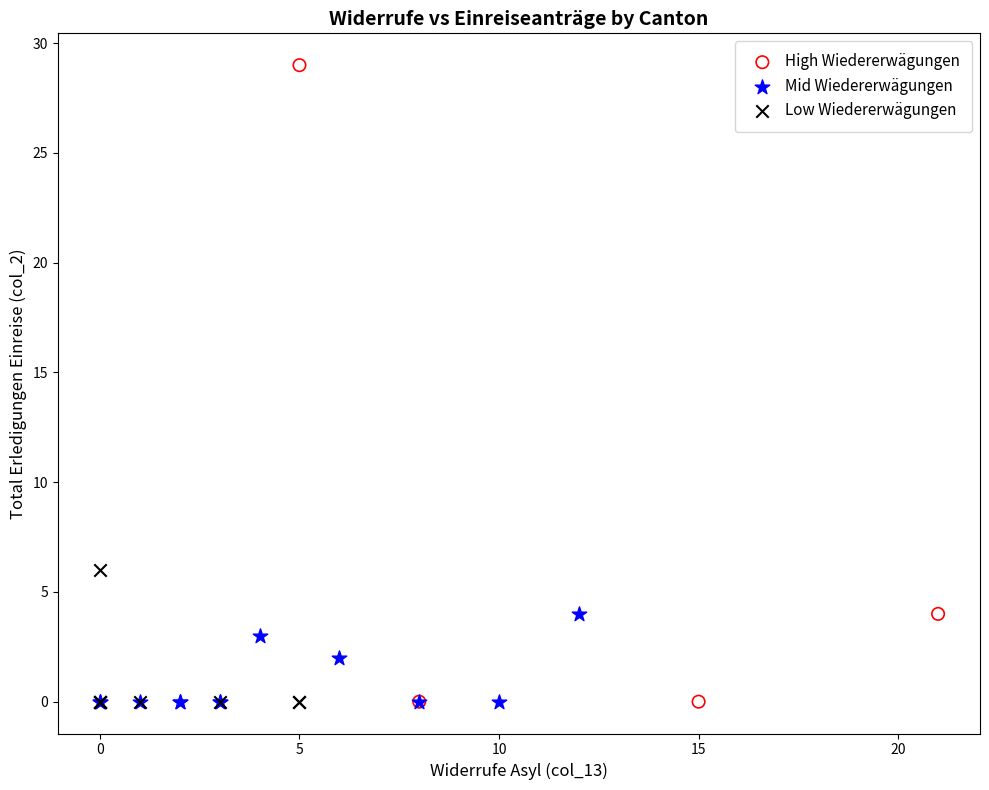

What are all the series names shown in the legend?

High Wiedererwägungen, Mid Wiedererwägungen, Low Wiedererwägungen